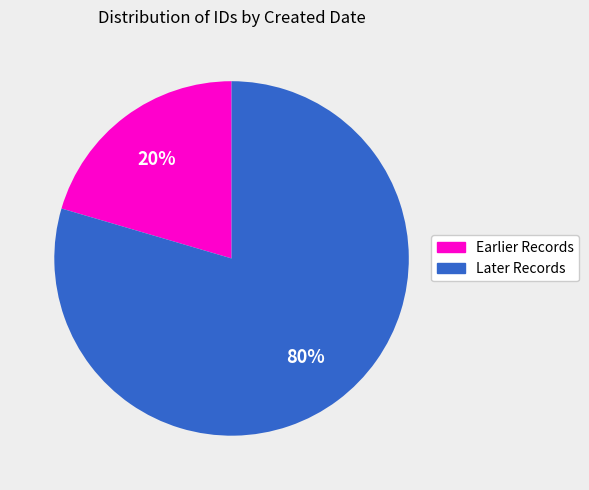

How many segments does this pie chart have?

2